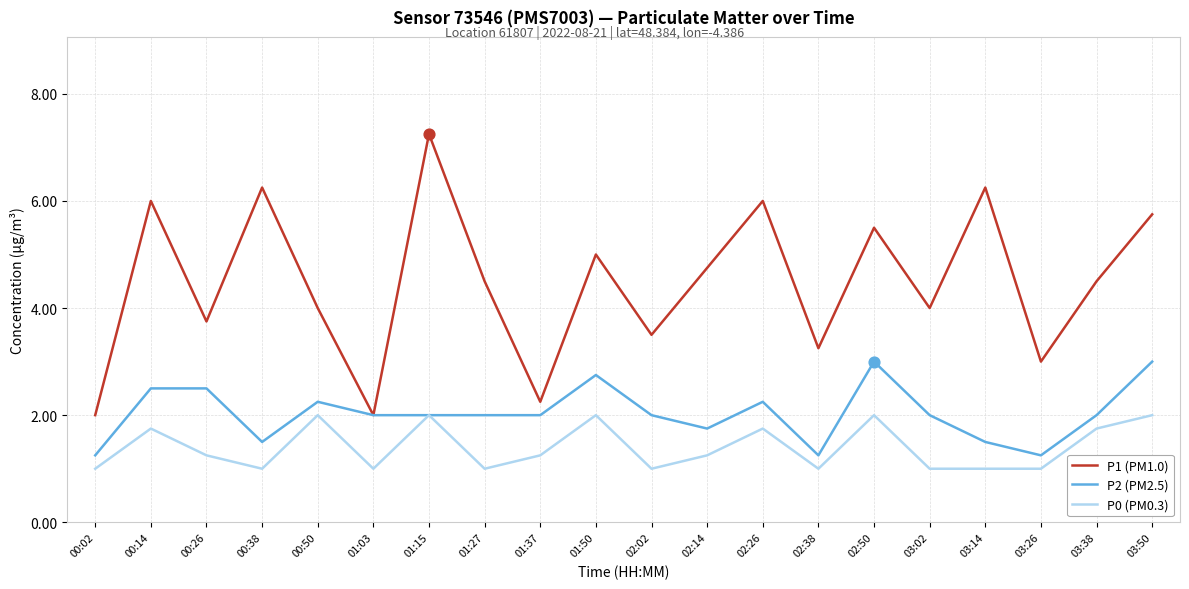

Which series changed the most between 00:38 and 02:14?

P1 (PM1.0)